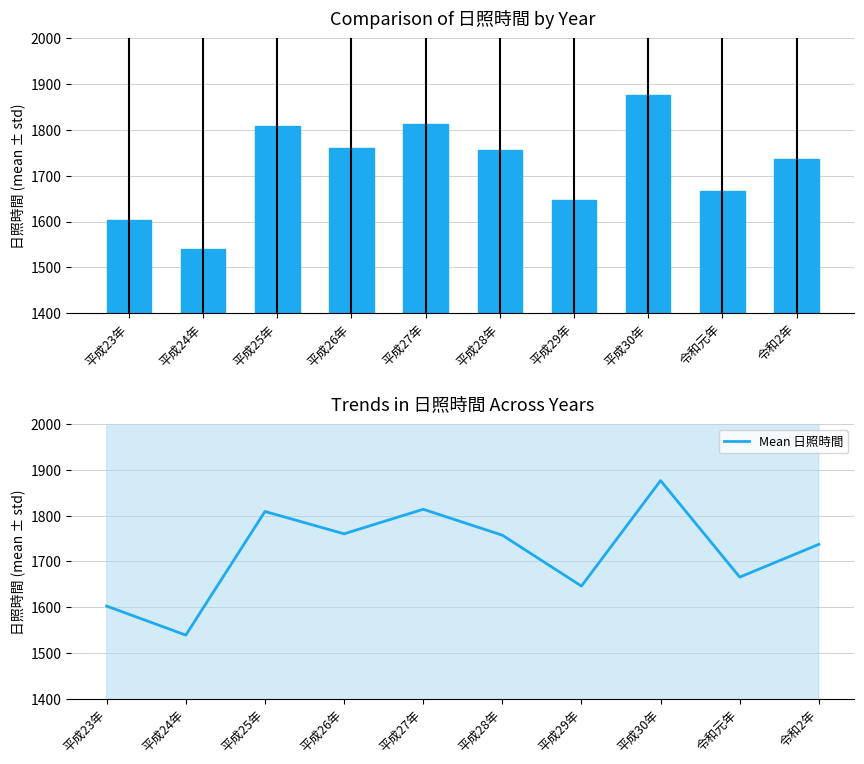

Which series has the largest range (max minus min)?

日照時間